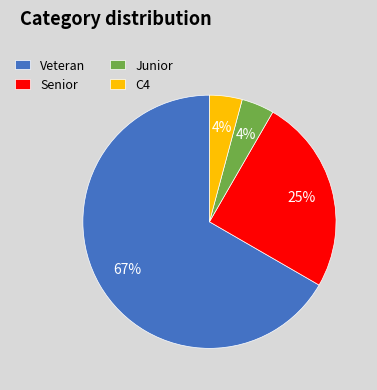

True or false: C4 accounts for 15% of the total.

False